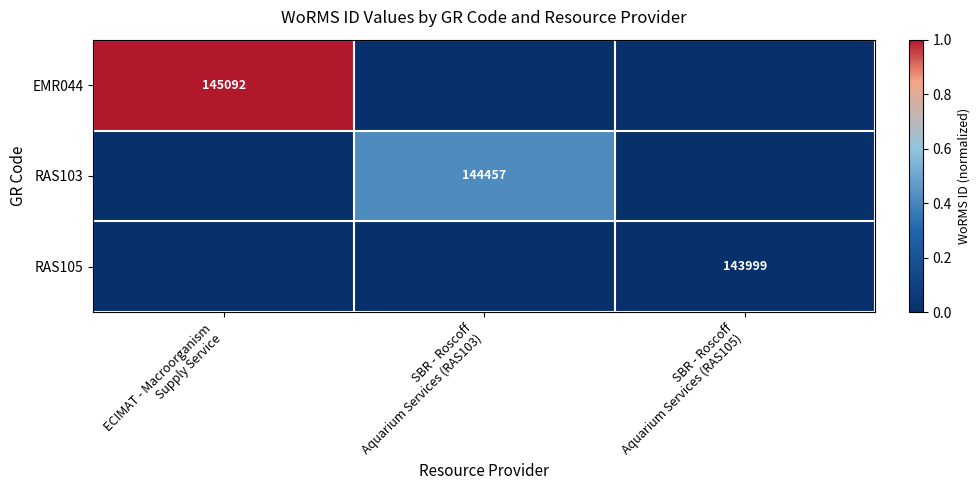

What value does the RAS103 series have at SBR - Roscoff Aquarium Services (RAS103)?

0.4